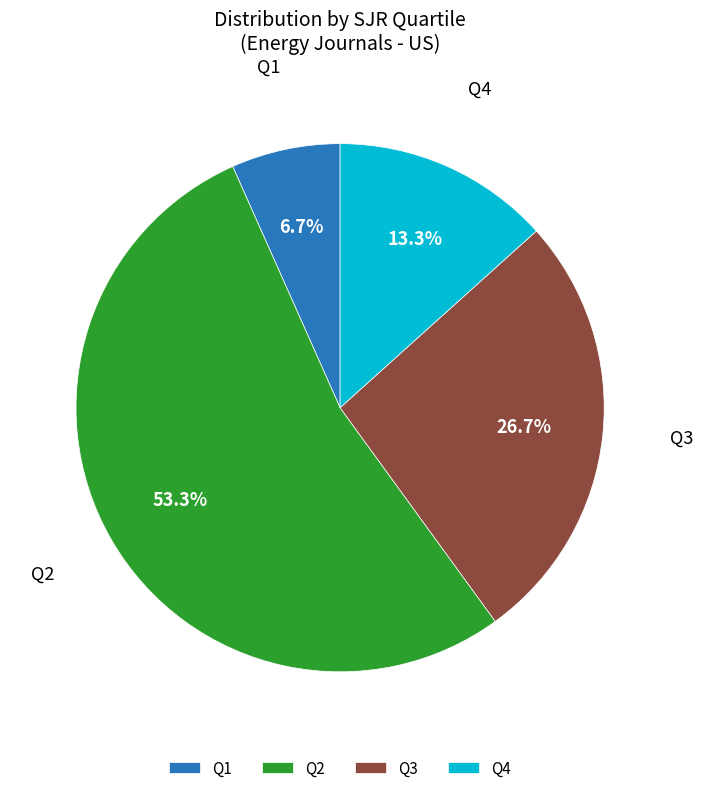

What is the majority slice?

Q2